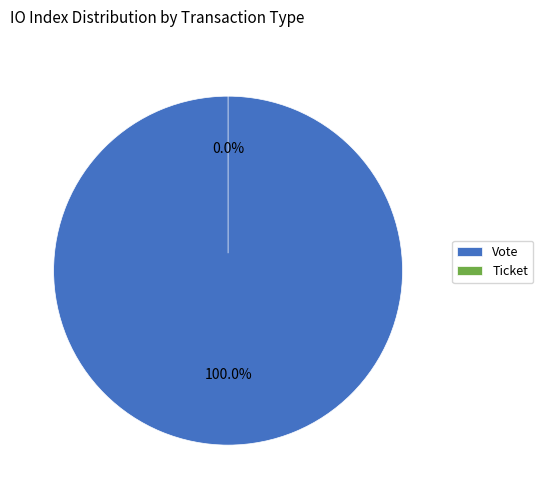

True or false: Ticket accounts for 0% of the total.

True